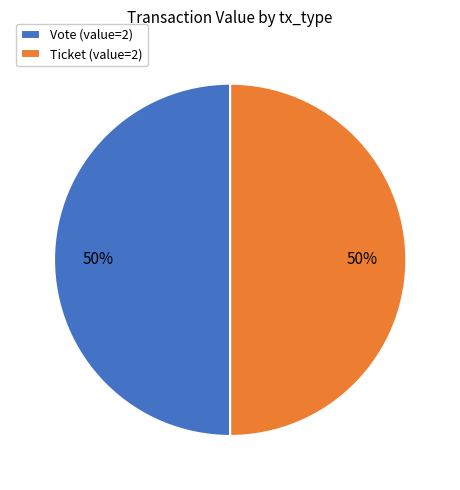

How many slices are in this pie chart?

2